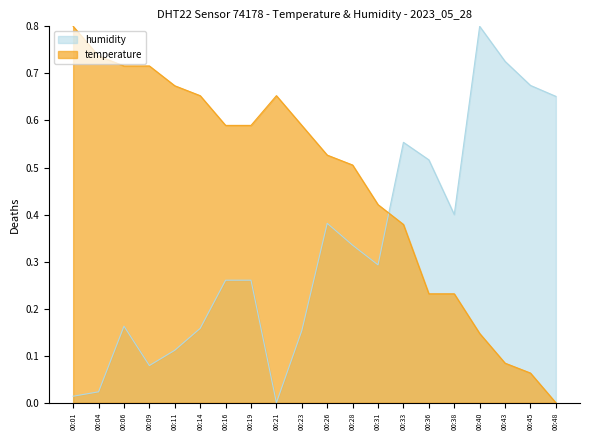

In temperature, how many points are higher than both neighbors (excluding endpoints)?

1